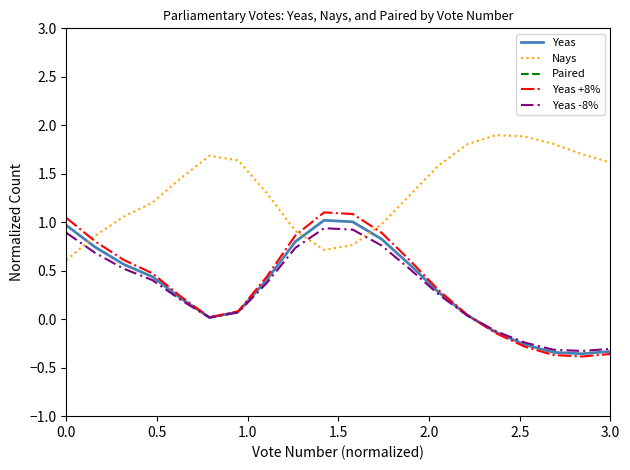

Does the chart have visible grid lines?

No